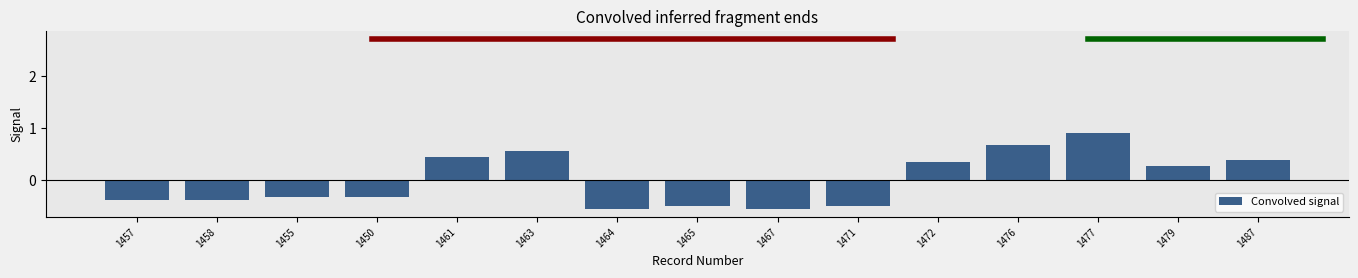

Is it true that the value at 1487 is 0.2?

False